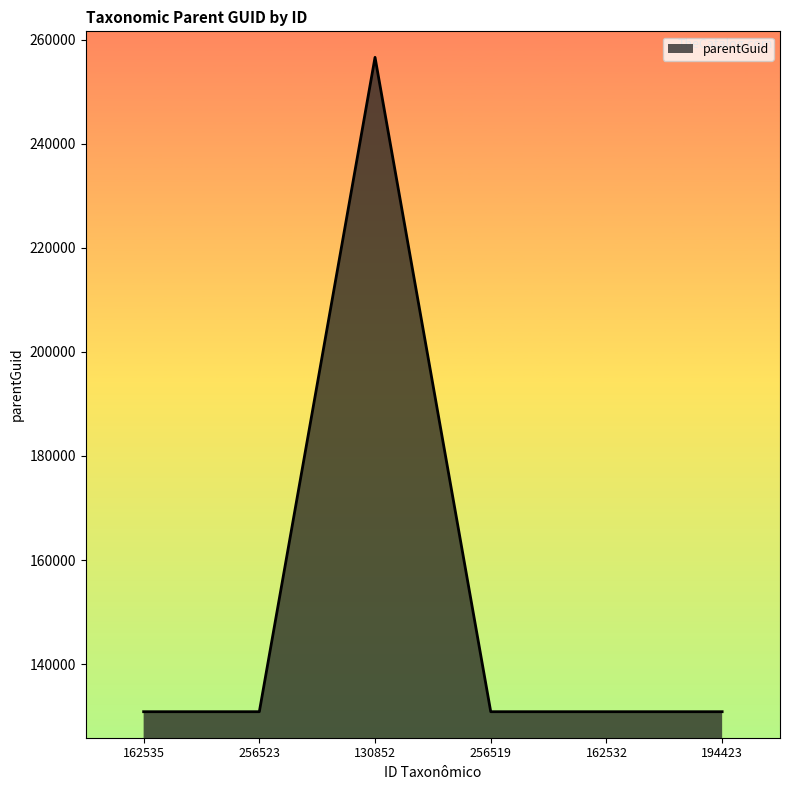

The chart shows a value of 43561 at 194423. True or false?

False